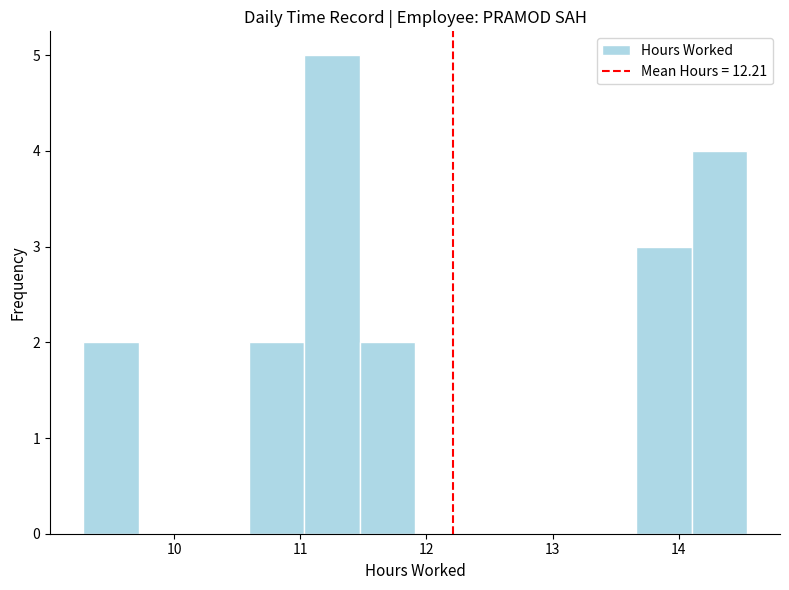

Reading left to right, transcribe this chart: for each bar, give the range it covers on the x-axis and its height. Neither the bar edges nor the heights are printed on the chart, so give them approximately, as read against the axes.

9.3 to 9.7: 2
9.7 to 10.2: 0
10.2 to 10.6: 0
10.6 to 11.0: 2
11.0 to 11.5: 5
11.5 to 11.9: 2
11.9 to 12.3: 0
12.3 to 12.8: 0
12.8 to 13.2: 0
13.2 to 13.7: 0
13.7 to 14.1: 3
14.1 to 14.5: 4